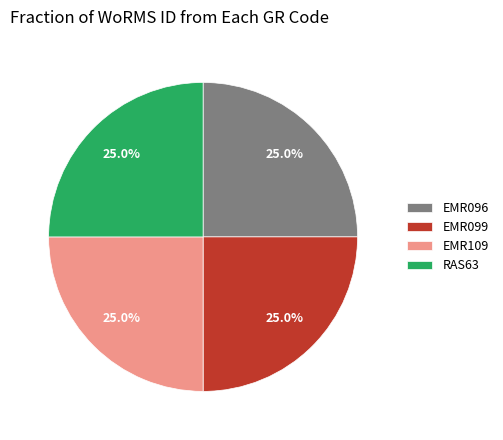

Does RAS63 account for over 50% of the chart?

No